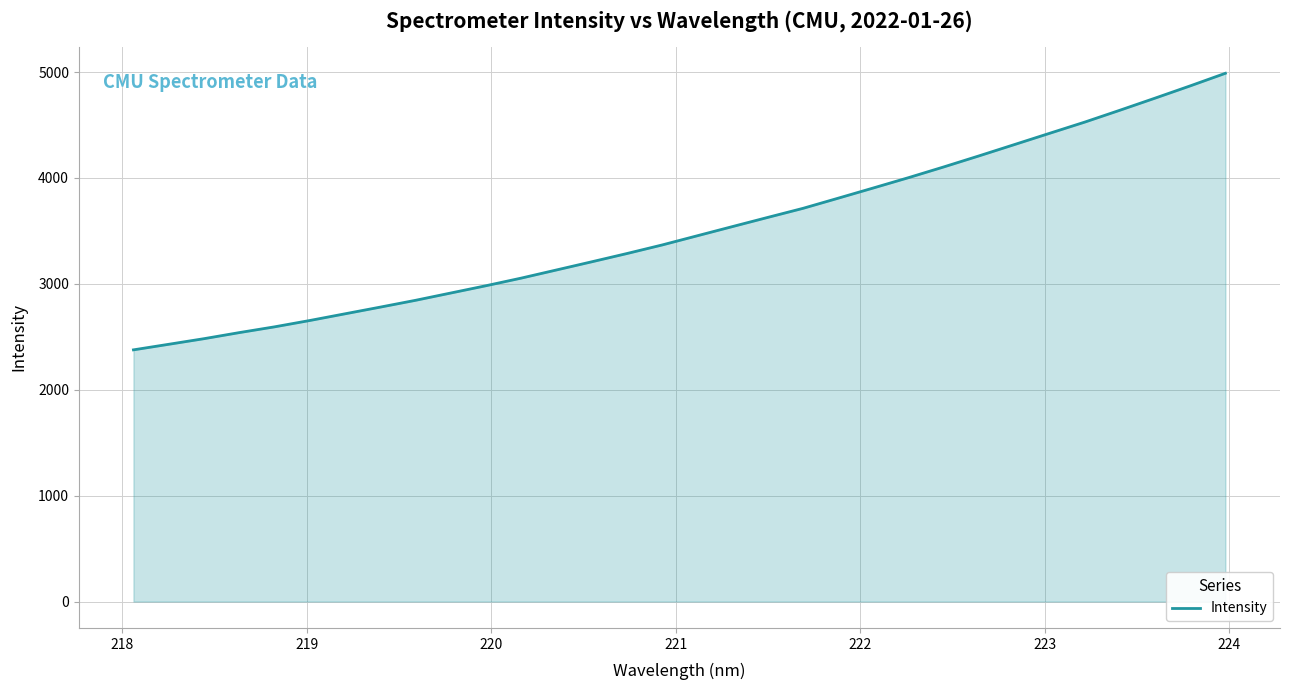

What is the minimum value shown in the chart?

2376.7